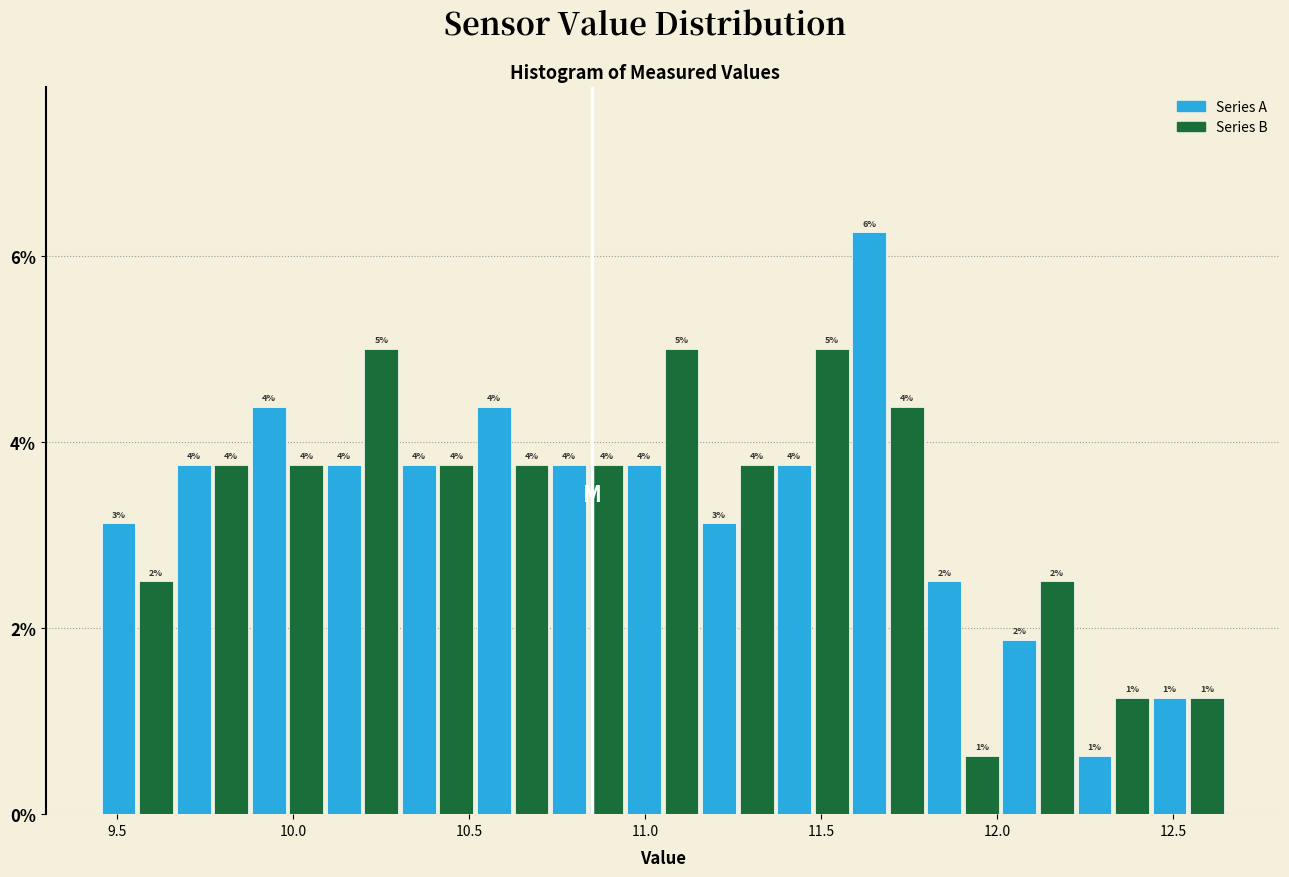

Read against the x-axis, roughly where is the centre of the tallest bar?

11.65